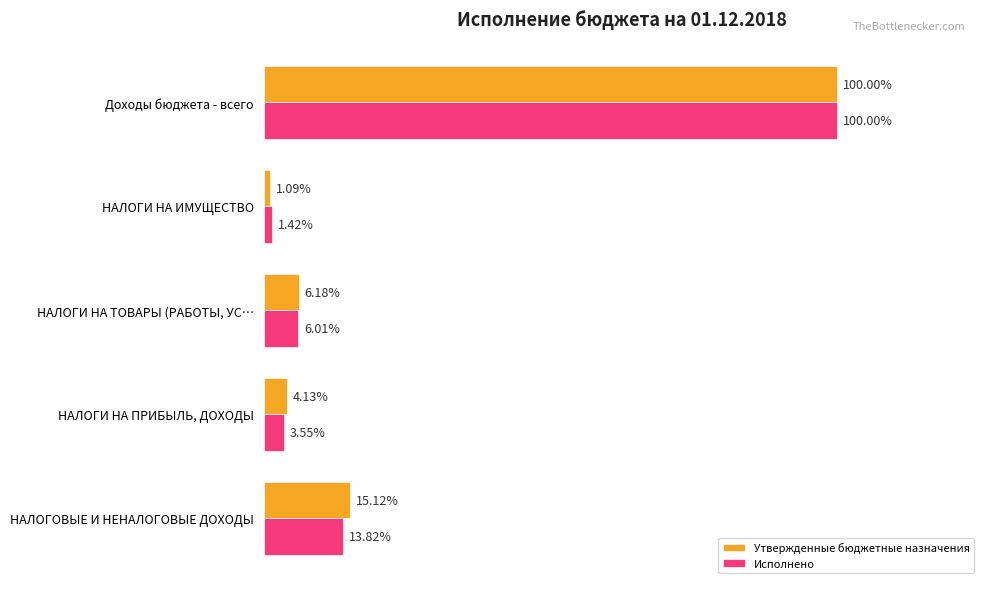

What is the average value of the Исполнено series?

5014934.6